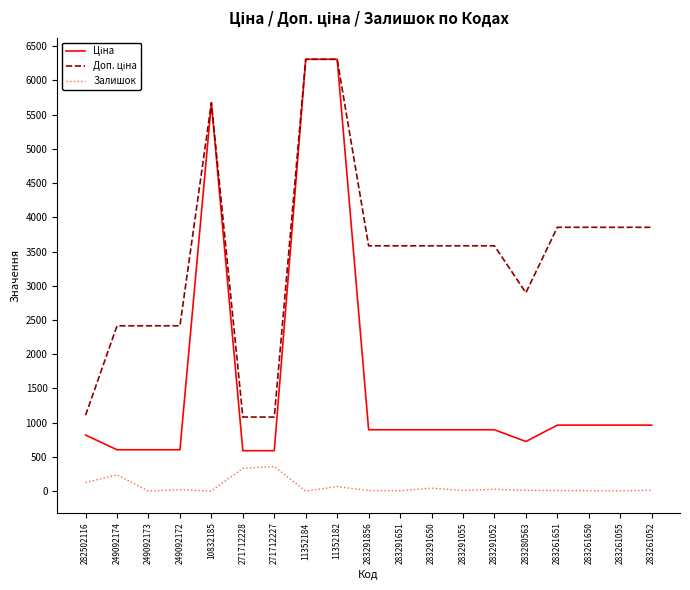

The Залишок series shows 238.0 at 249092174. True or false?

True